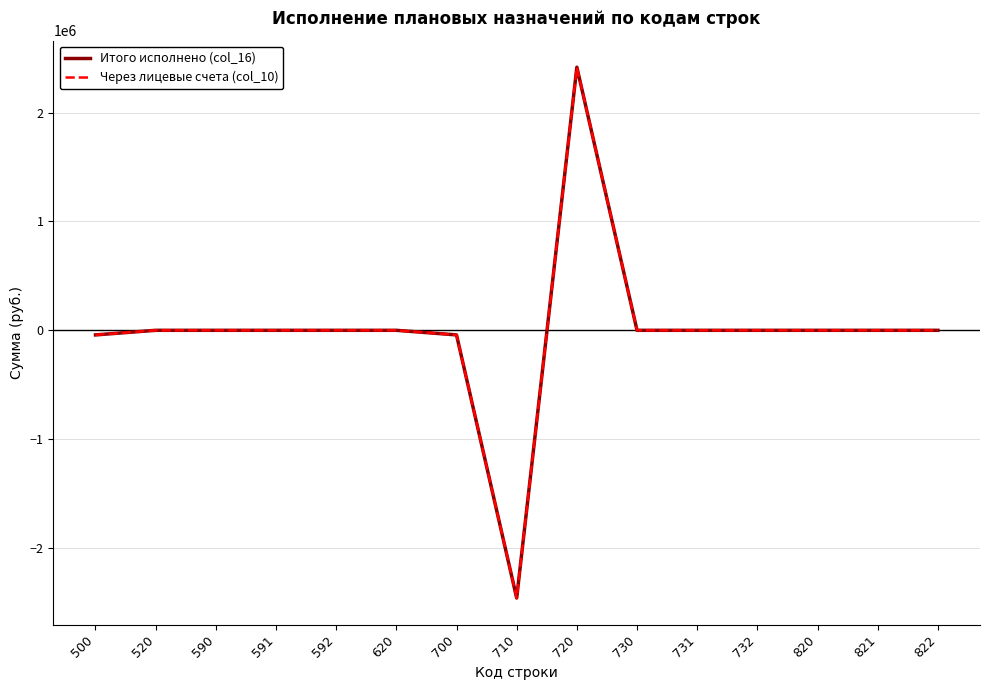

True or false: Итого исполнено (col_16) and Через лицевые счета (col_10) intersect in this chart.

False